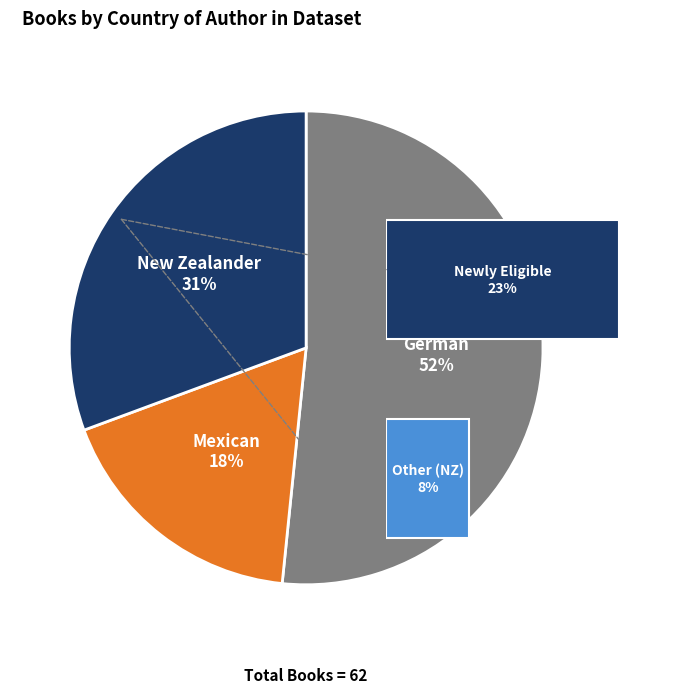

What percentage is the New Zealander slice, to the nearest percent?

31%